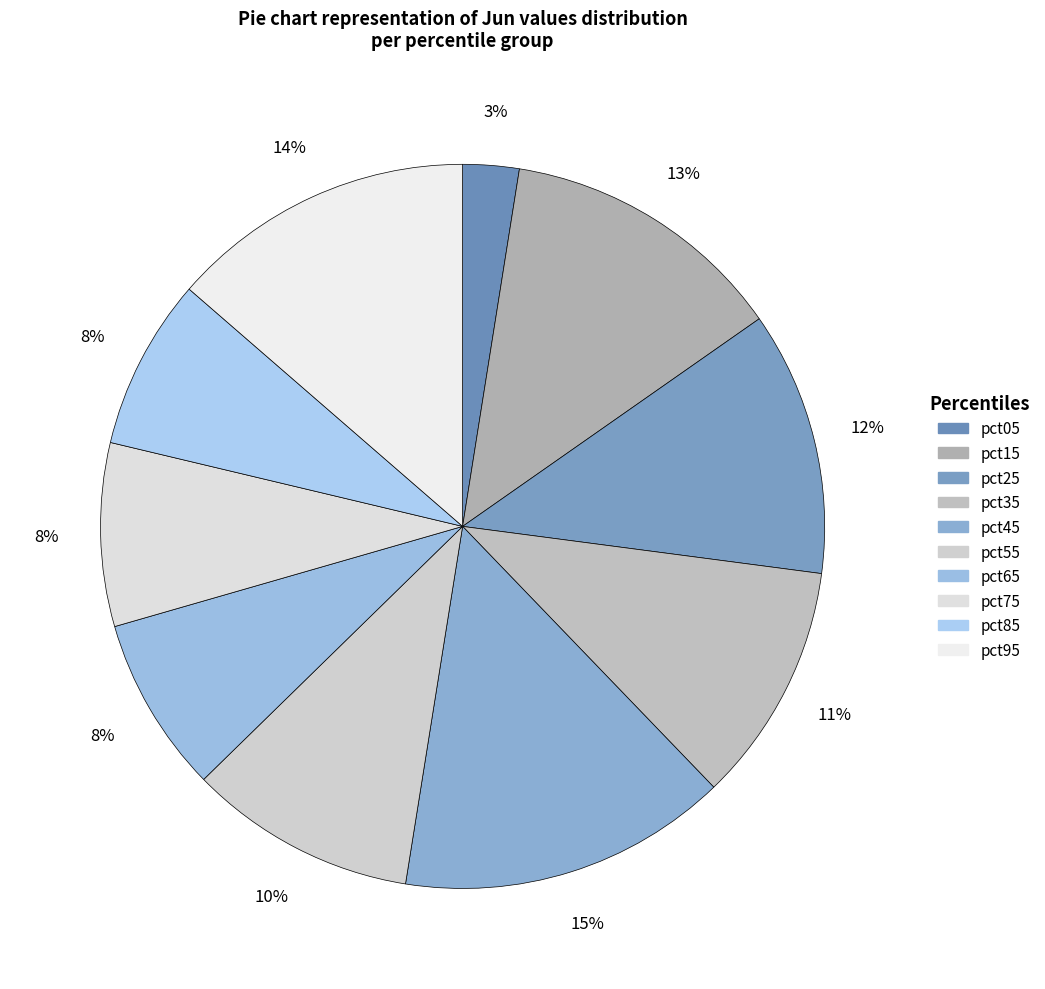

How many segments does this pie chart have?

10